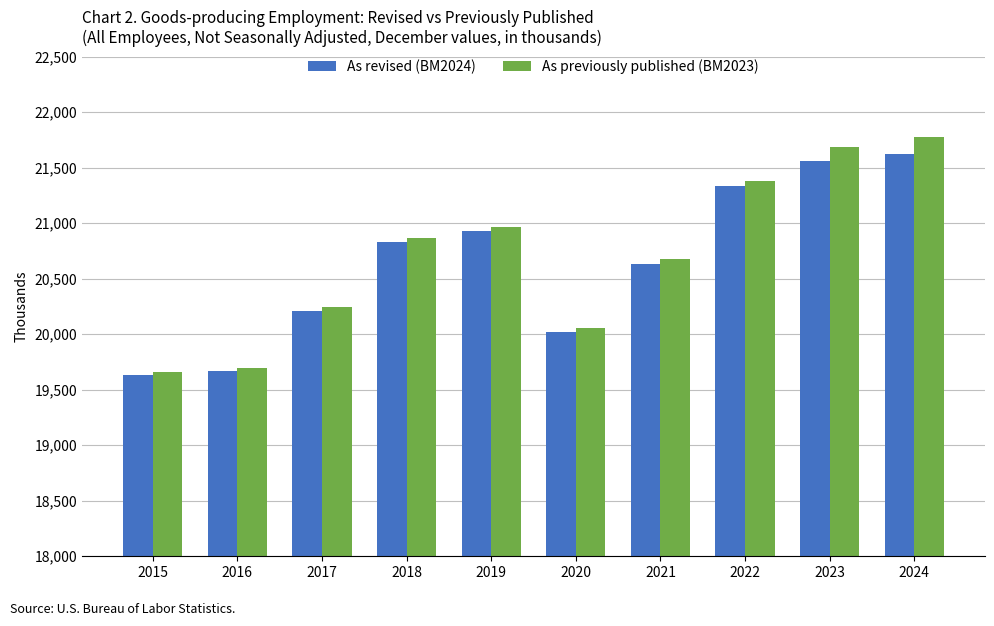

What is the value of the As previously published (BM2023) bar at the 7th from the left?

20675